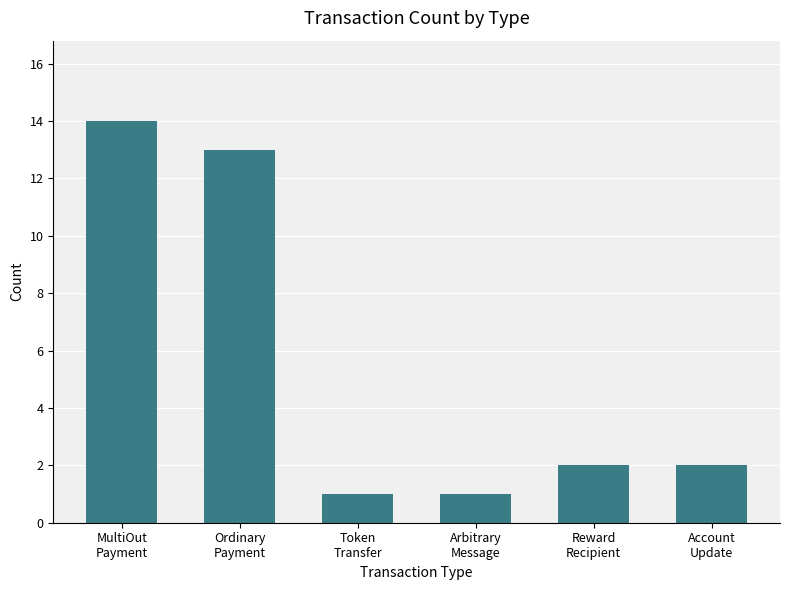

The value at Token
Transfer is 1. True or false?

True